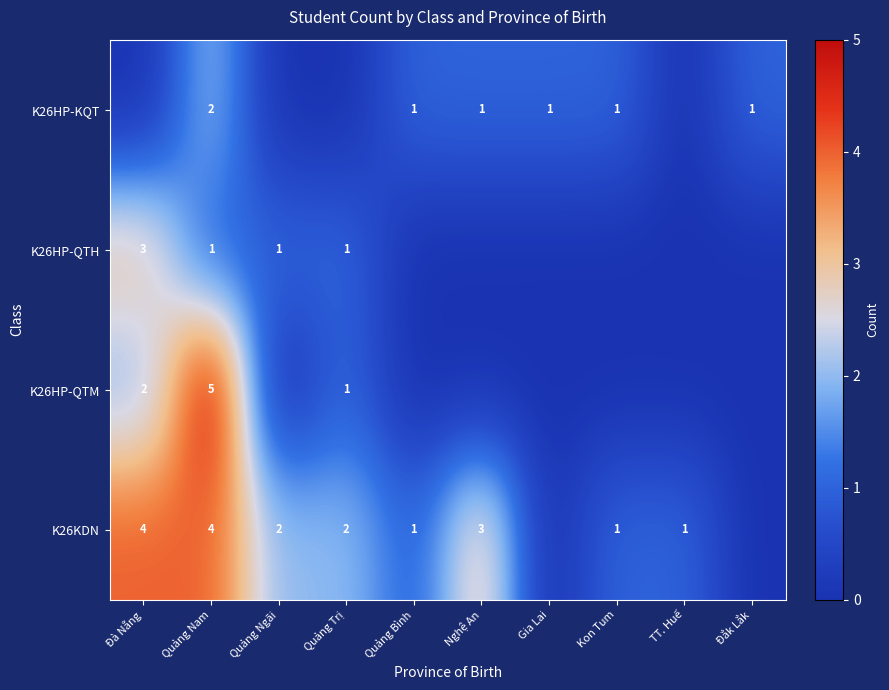

The value of K26HP-QTH at Gia Lai is 1. True or false?

False